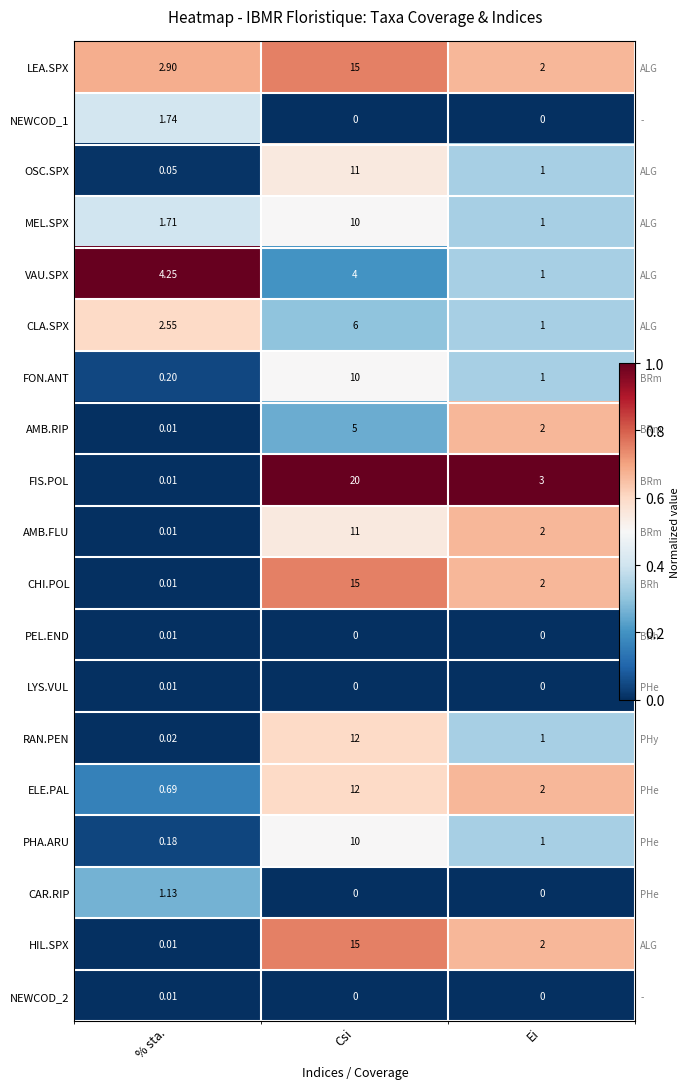

Count the number of categories in the chart.

3